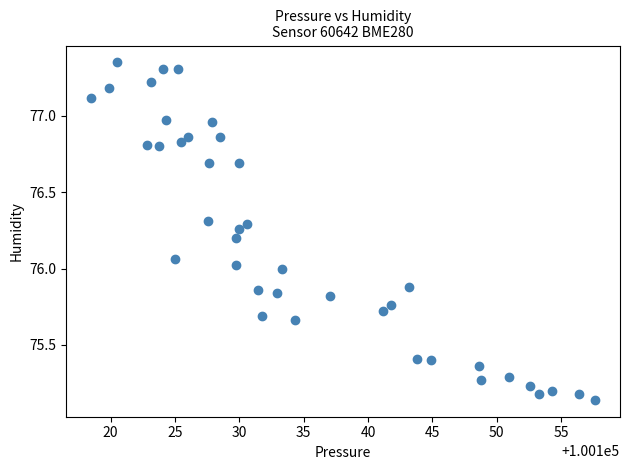

What is the range of X values (max minus min)?

39.1